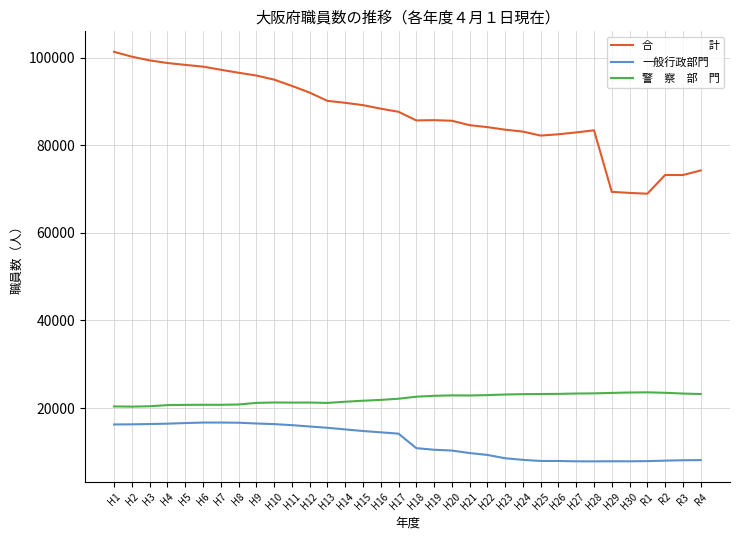

What is the maximum value shown in the chart?

101302